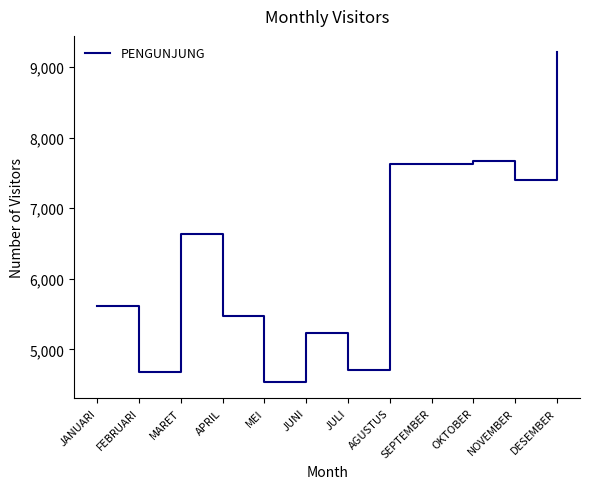

What is the difference between the maximum and minimum values?

4662